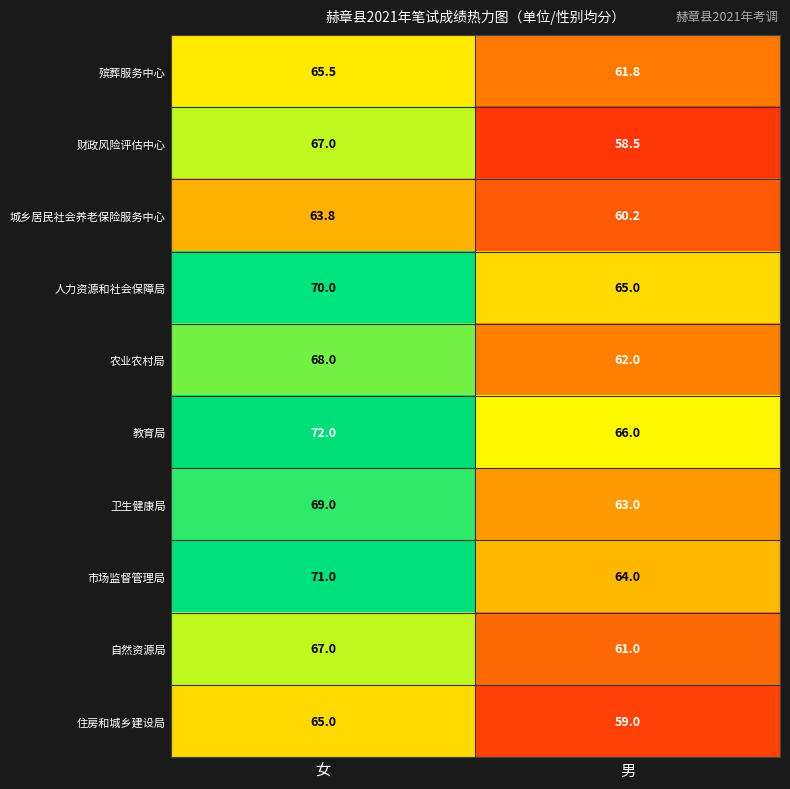

Count the number of data series in this chart.

10